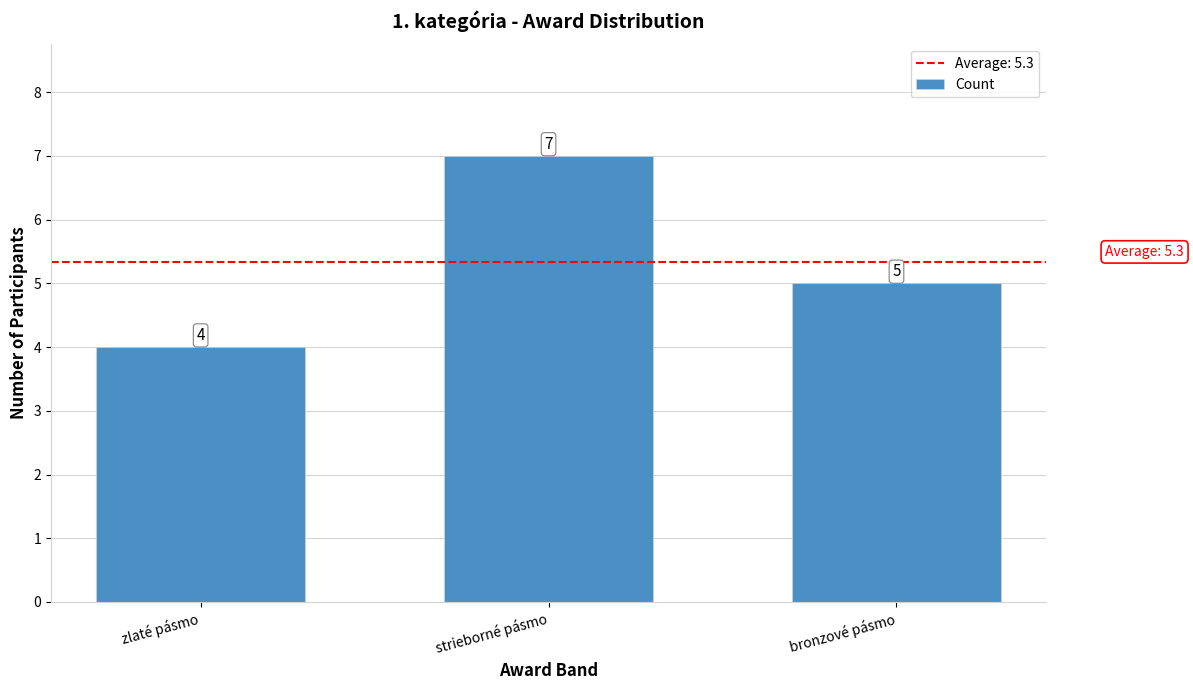

How many values are between 4 and 7?

3